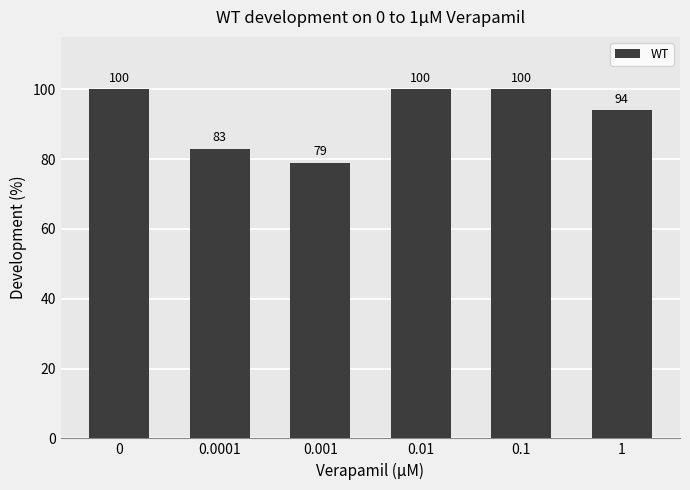

What is the change in value from 0.1 to 1?

-6